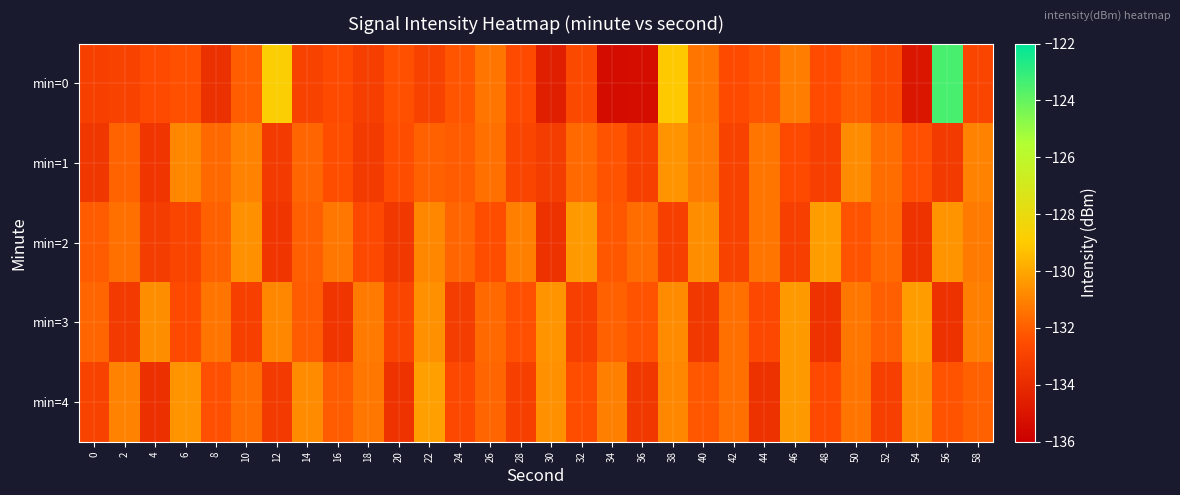

Reading left to right, extract all data points from this chart.

min=0: 0=-133.0	2=-132.9	4=-132.6	6=-132.3	8=-133.7	10=-132.0	12=-128.8	14=-133.0	16=-132.6	18=-133.1	20=-132.4	22=-133.0	24=-132.3	26=-131.4	28=-132.6	30=-134.6	32=-132.6	34=-135.4	36=-135.4	38=-129.1	40=-131.4	42=-132.6	44=-132.2	46=-131.2	48=-132.5	50=-132.0	52=-132.6	54=-135.0	56=-123.5	58=-132.8
min=1: 0=-133.5	2=-131.9	4=-133.5	6=-130.9	8=-131.7	10=-131.0	12=-133.3	14=-131.8	16=-132.5	18=-133.3	20=-132.5	22=-131.9	24=-132.1	26=-131.5	28=-132.8	30=-133.2	32=-131.7	34=-132.3	36=-133.0	38=-130.5	40=-131.2	42=-132.9	44=-131.4	46=-132.6	48=-133.1	50=-130.8	52=-131.6	54=-132.4	56=-133.3	58=-131.0
min=2: 0=-132.1	2=-131.5	4=-133.2	6=-132.8	8=-131.9	10=-130.6	12=-133.5	14=-132.0	16=-131.3	18=-132.7	20=-133.4	22=-130.9	24=-131.8	26=-132.5	28=-131.1	30=-133.7	32=-130.4	34=-132.2	36=-131.6	38=-133.0	40=-130.7	42=-132.9	44=-131.4	46=-133.1	48=-130.3	50=-132.3	52=-131.7	54=-133.6	56=-130.5	58=-131.2
min=3: 0=-131.8	2=-133.3	4=-130.7	6=-132.6	8=-131.4	10=-133.0	12=-130.9	14=-132.1	16=-133.5	18=-131.2	20=-132.8	22=-130.6	24=-133.2	26=-131.7	28=-132.4	30=-130.5	32=-133.1	34=-131.9	36=-132.3	38=-130.8	40=-133.4	42=-131.5	44=-132.7	46=-130.4	48=-133.6	50=-131.3	52=-132.0	54=-130.3	56=-133.7	58=-131.1
min=4: 0=-132.9	2=-131.0	4=-133.8	6=-130.5	8=-132.4	10=-131.6	12=-133.3	14=-130.8	16=-132.1	18=-131.3	20=-133.6	22=-130.2	24=-132.7	26=-131.8	28=-133.0	30=-130.6	32=-132.5	34=-131.1	36=-133.4	38=-130.9	40=-132.2	42=-131.5	44=-133.7	46=-130.4	48=-132.6	50=-131.4	52=-133.1	54=-130.7	56=-132.3	58=-131.9